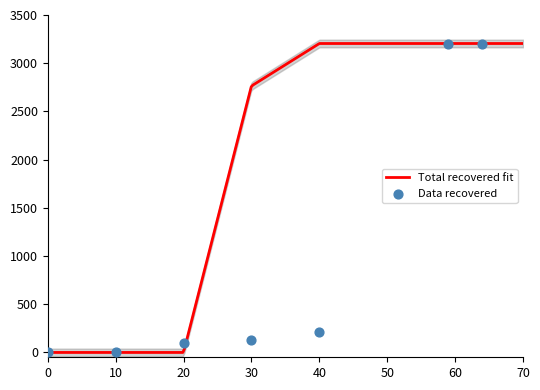

What is the change in value from 0 to 59?

+3204.4